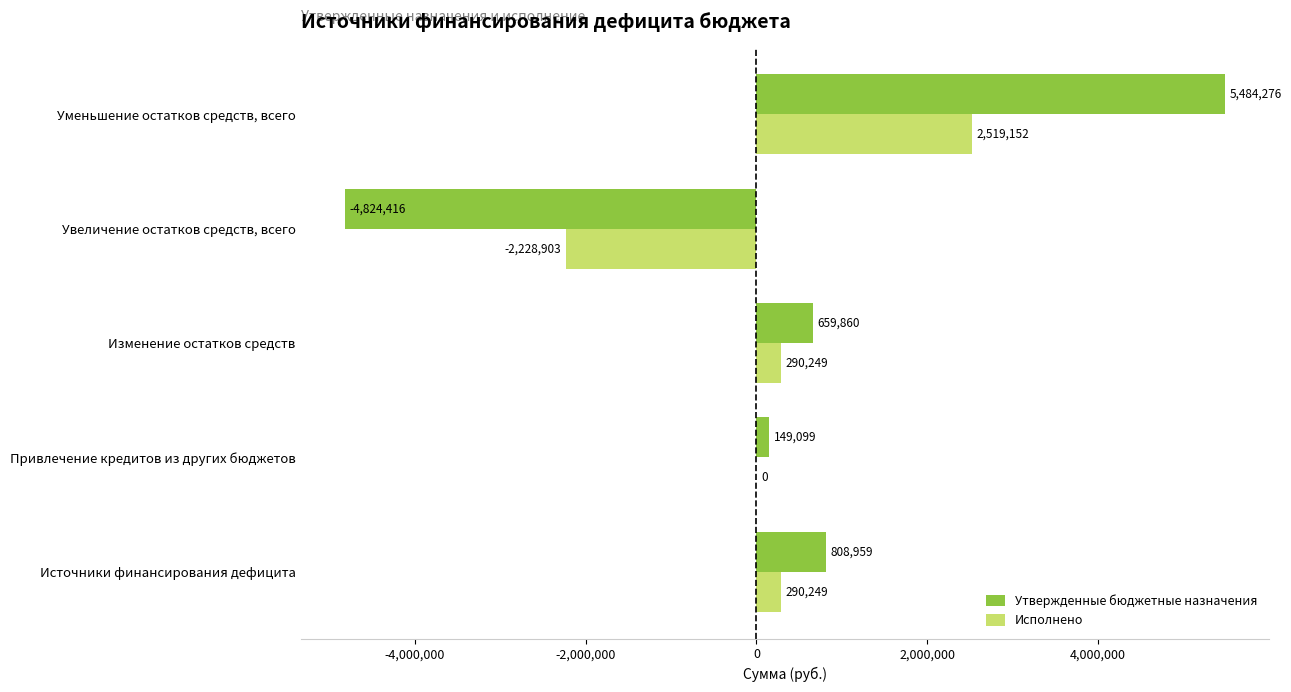

How many values in the Исполнено series exceed 290249?

3